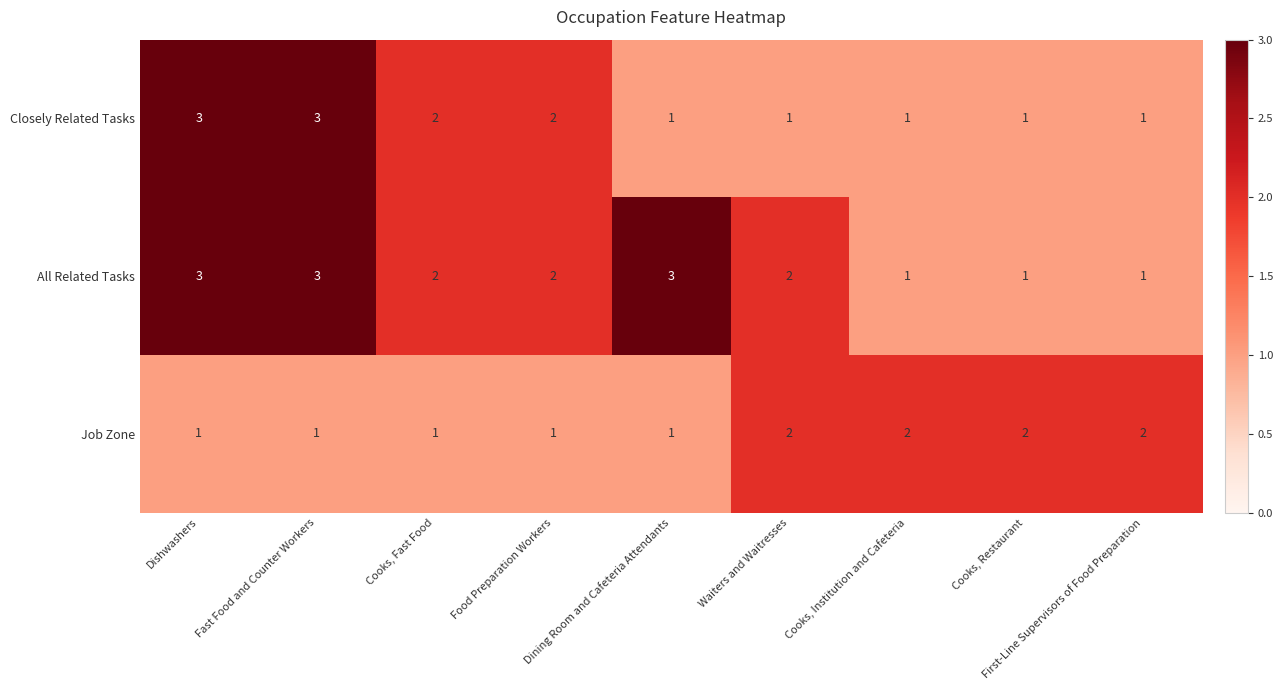

List the series in order of their overall mean, lowest first.

Job Zone, Closely Related Tasks, All Related Tasks